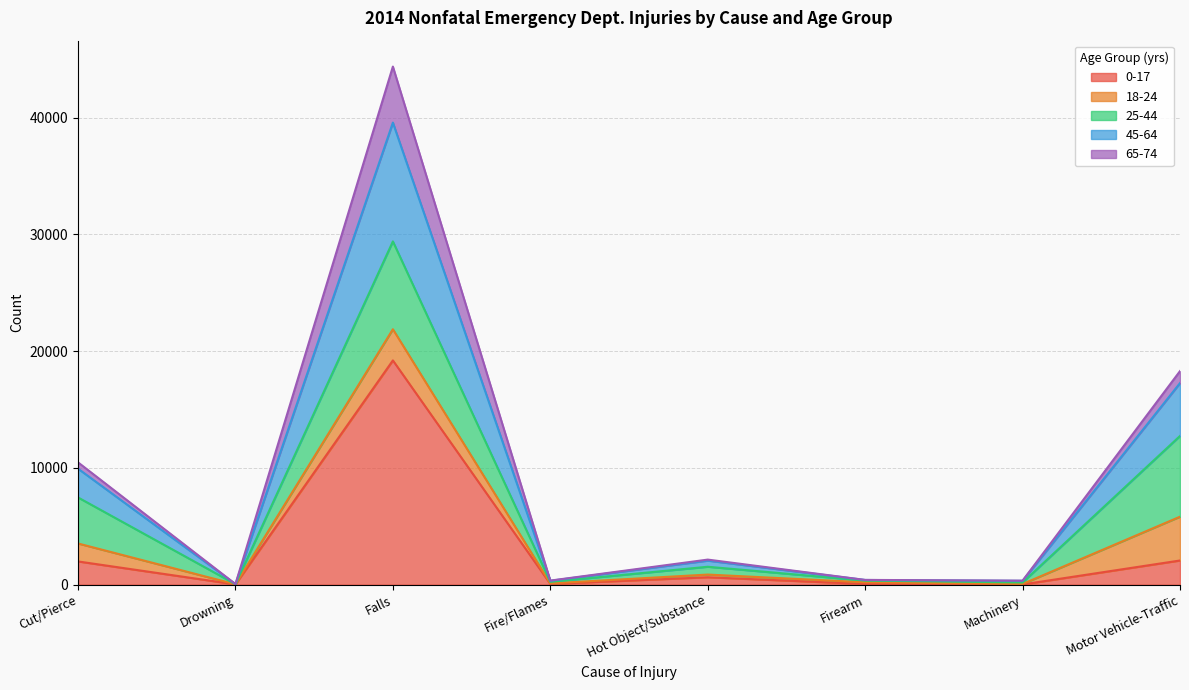

What is the label of the 6th point from the right?

Falls